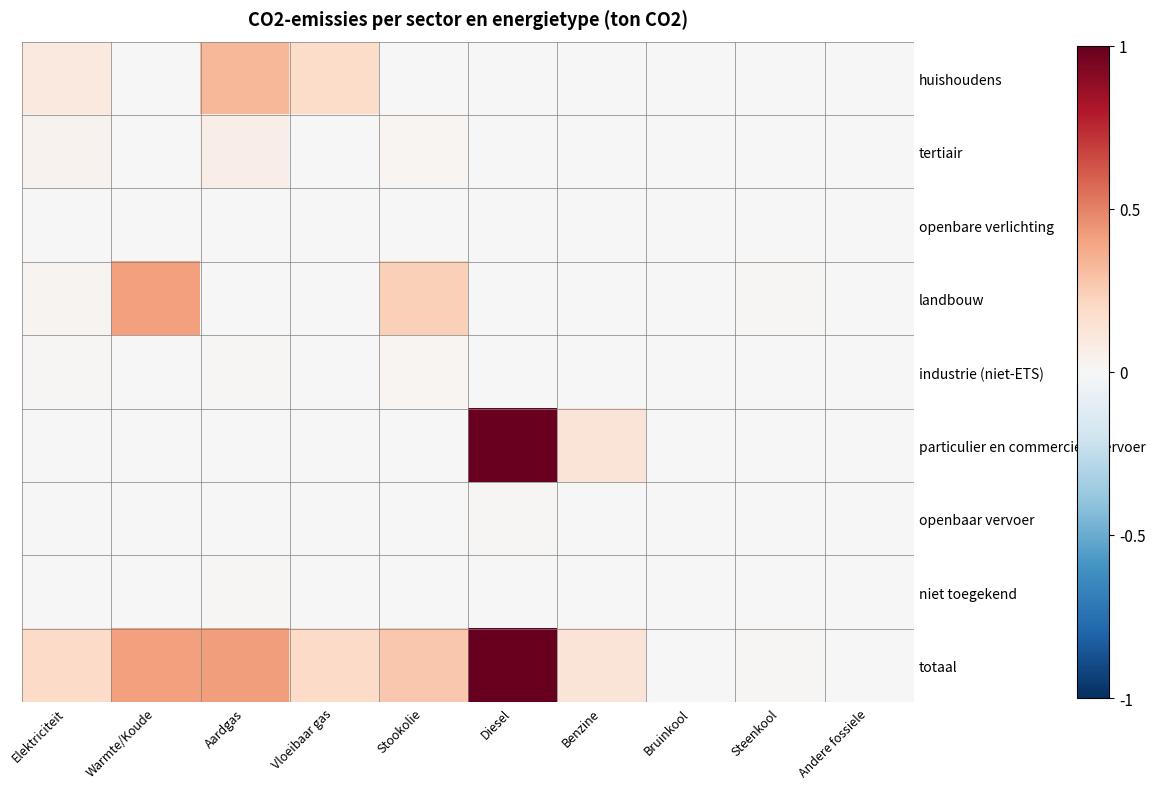

Between Stookolie and Vloeibaar gas, which is larger?

Vloeibaar gas